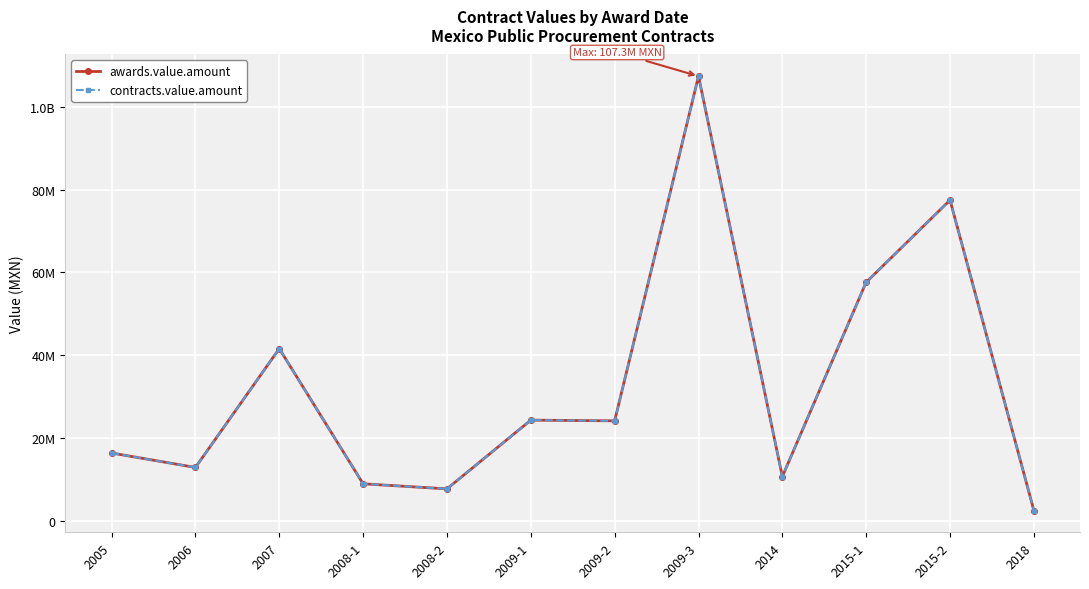

At how many categories does at least one series exceed 82947325?

1